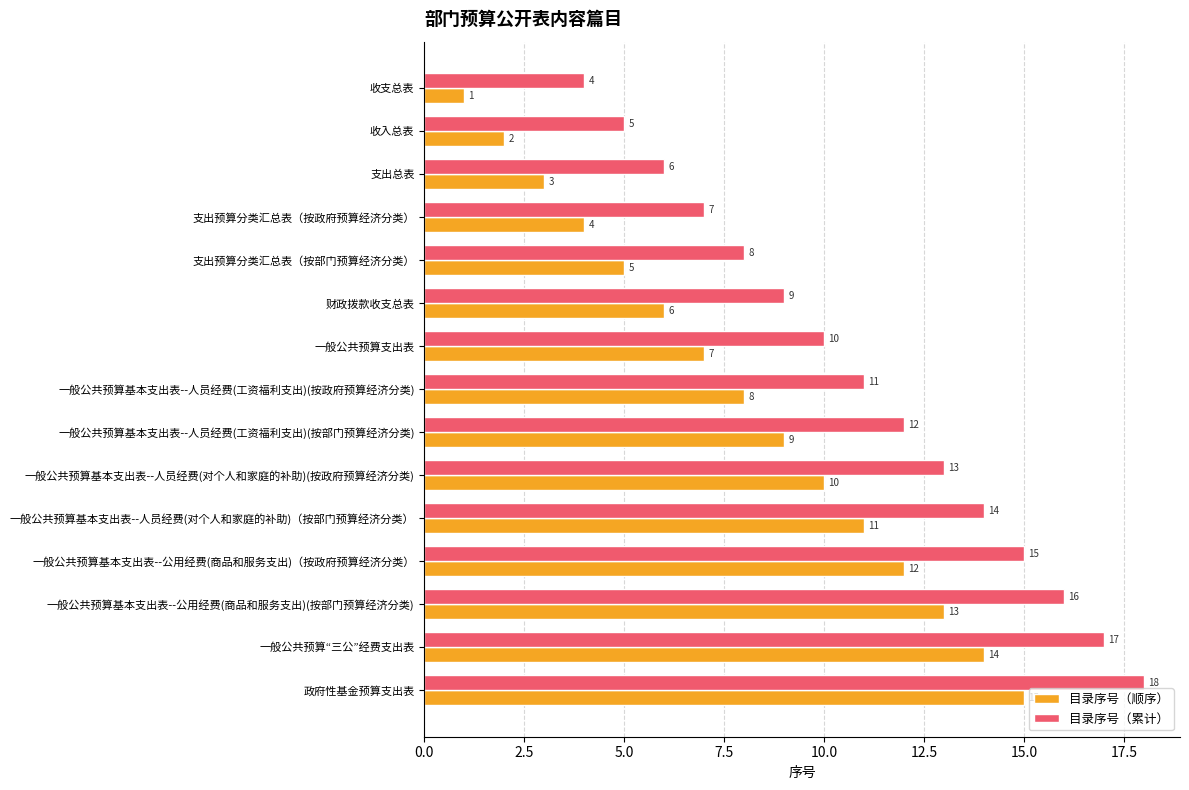

What is the minimum value shown in the chart?

1